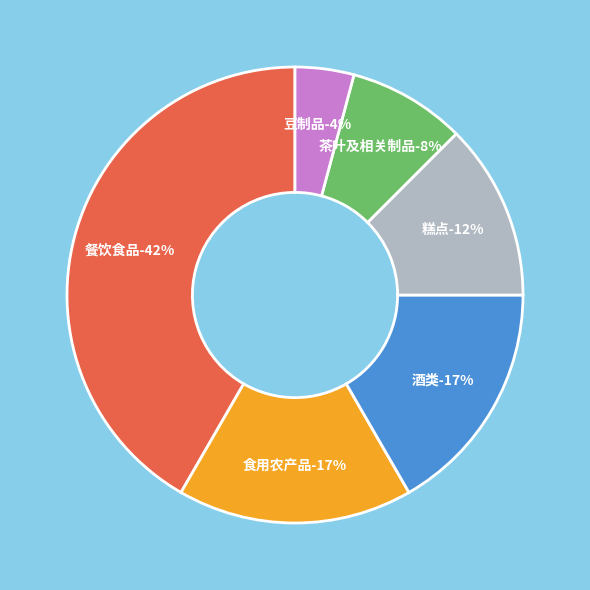

Is 糕点 the majority of the pie?

No